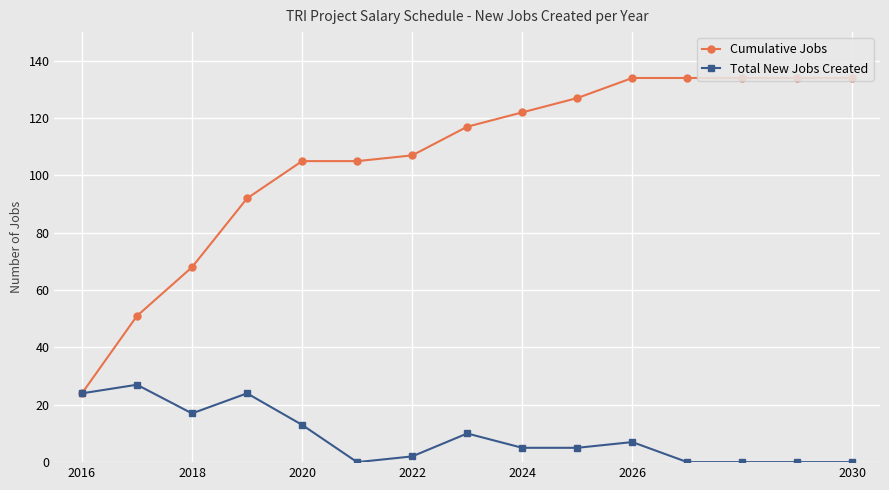

Which series has the largest range (max minus min)?

Cumulative Jobs